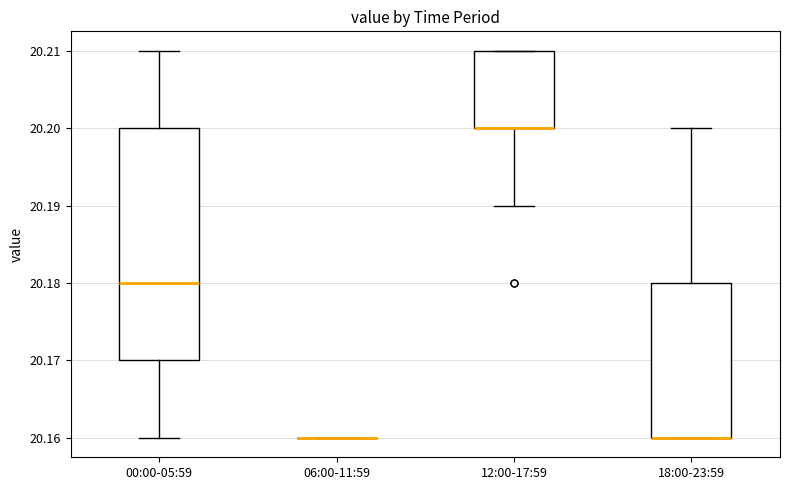

Which box is the tallest, from its lower edge to its upper edge?

00:00-05:59